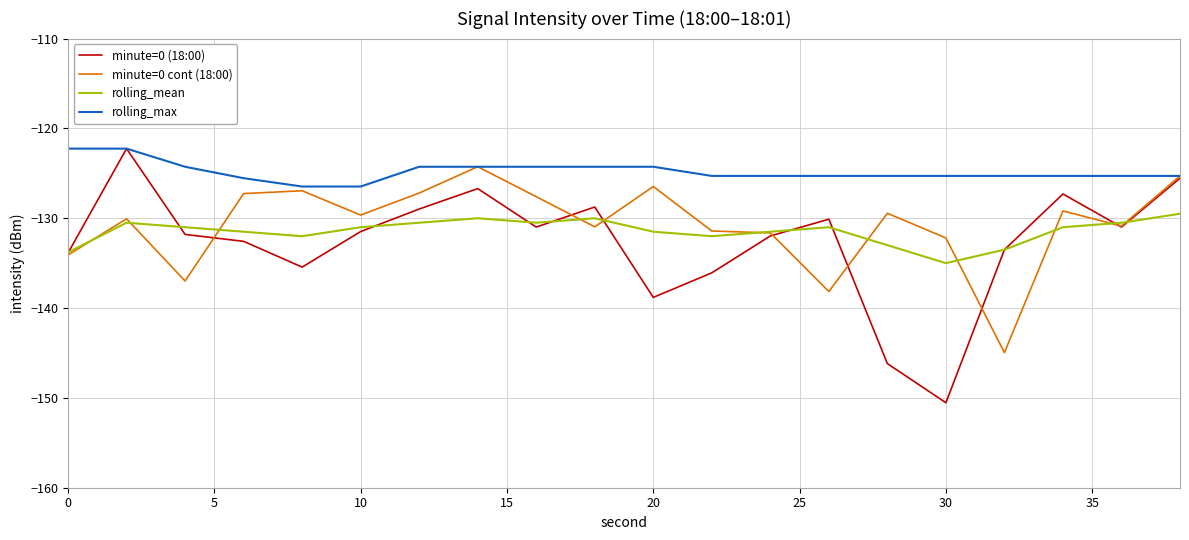

Which series has the largest total across all categories?

rolling_max